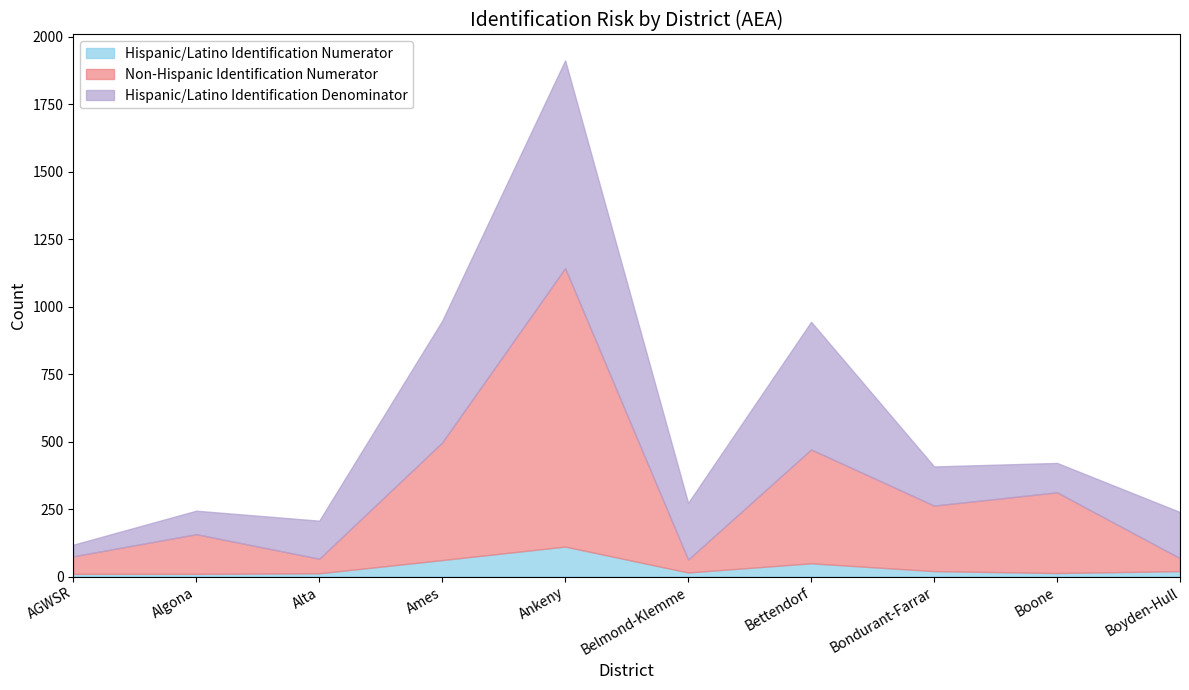

List the series in order of their peak value, highest first.

Non-Hispanic Identification Numerator, Hispanic/Latino Identification Denominator, Hispanic/Latino Identification Numerator